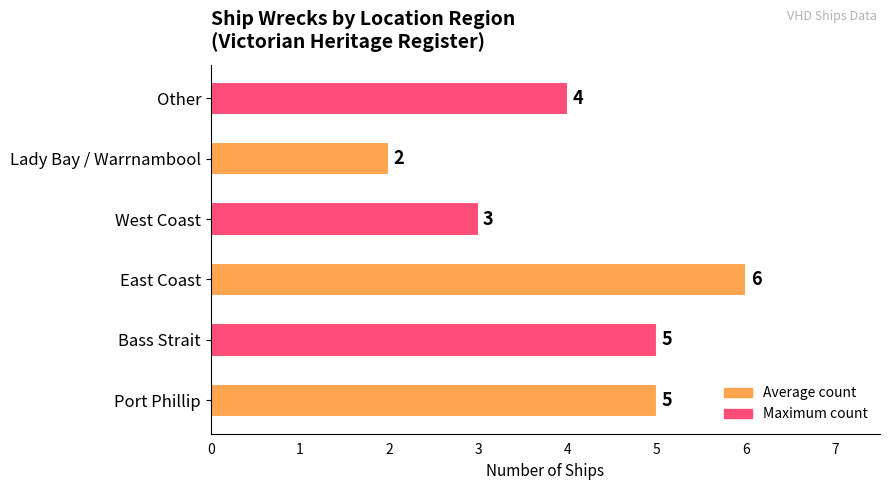

Is it true that the value at Other is 2?

False